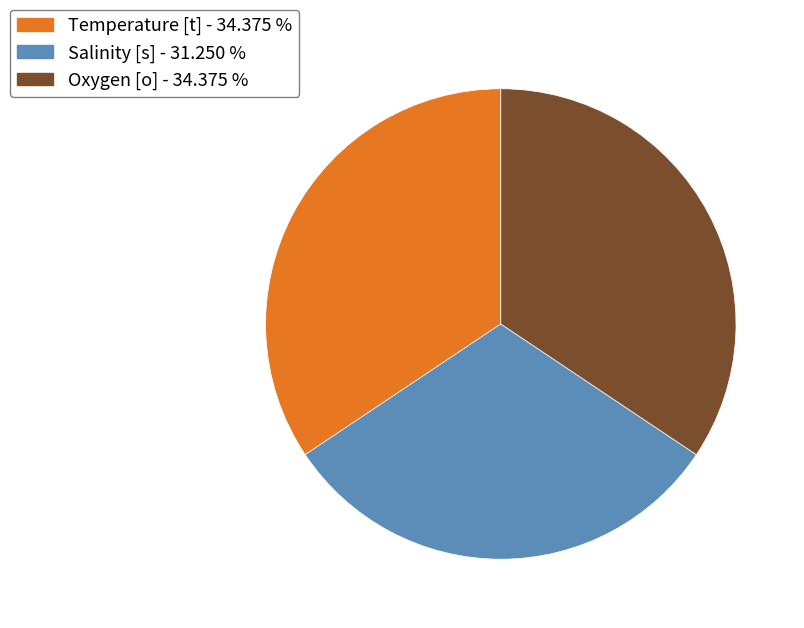

What is the smallest slice in the pie chart?

Salinity [s]